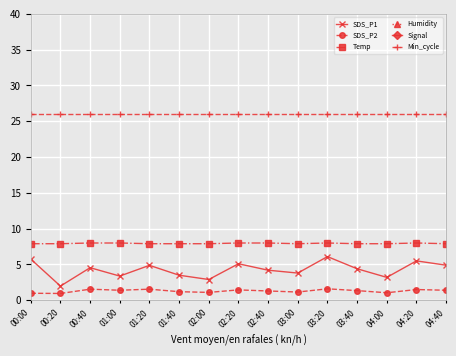

Rank the series at 03:40 from lowest to highest value.

Signal, SDS_P2, SDS_P1, Temp, Min_cycle, Humidity